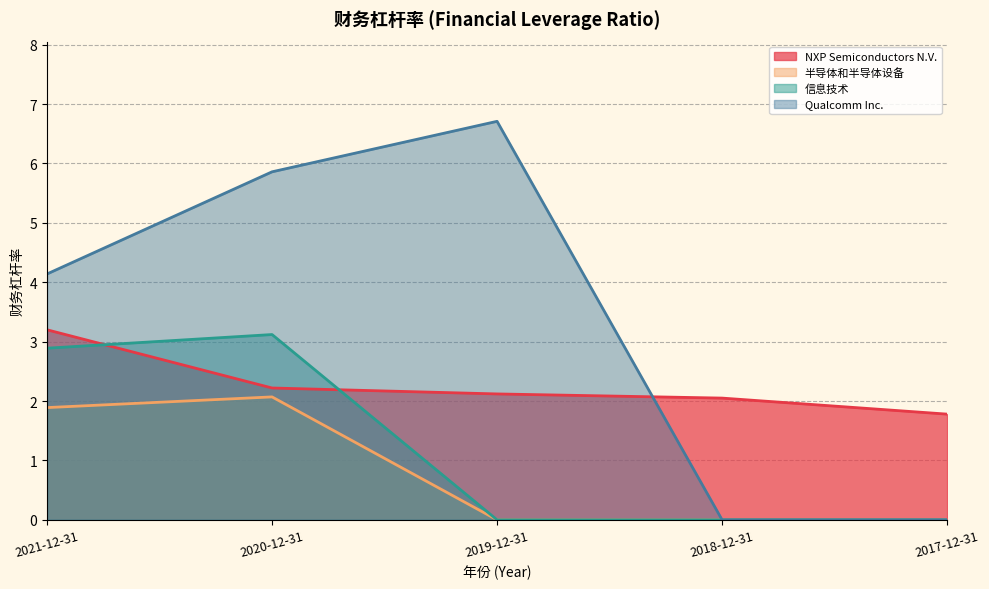

True or false: NXP Semiconductors N.V. has a value of 4.7 at 2021-12-31.

False